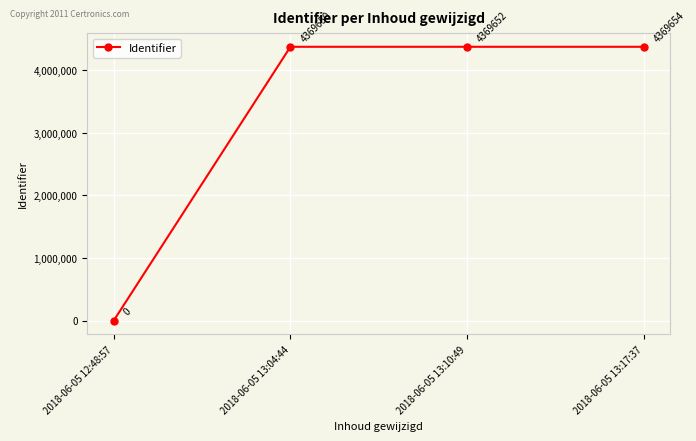

What is the average value?

3277239